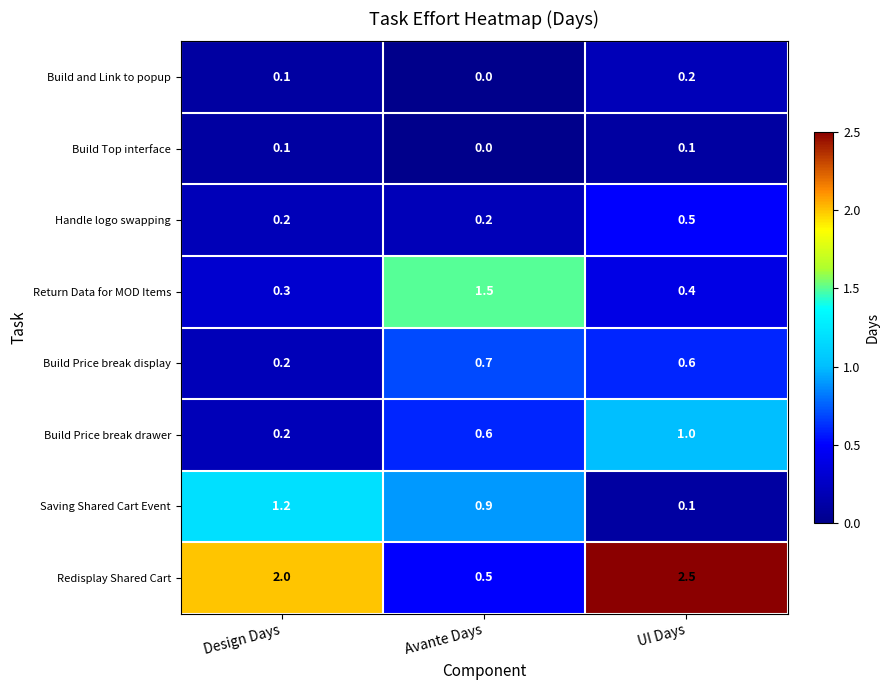

Which series has the largest range (max minus min)?

Redisplay Shared Cart